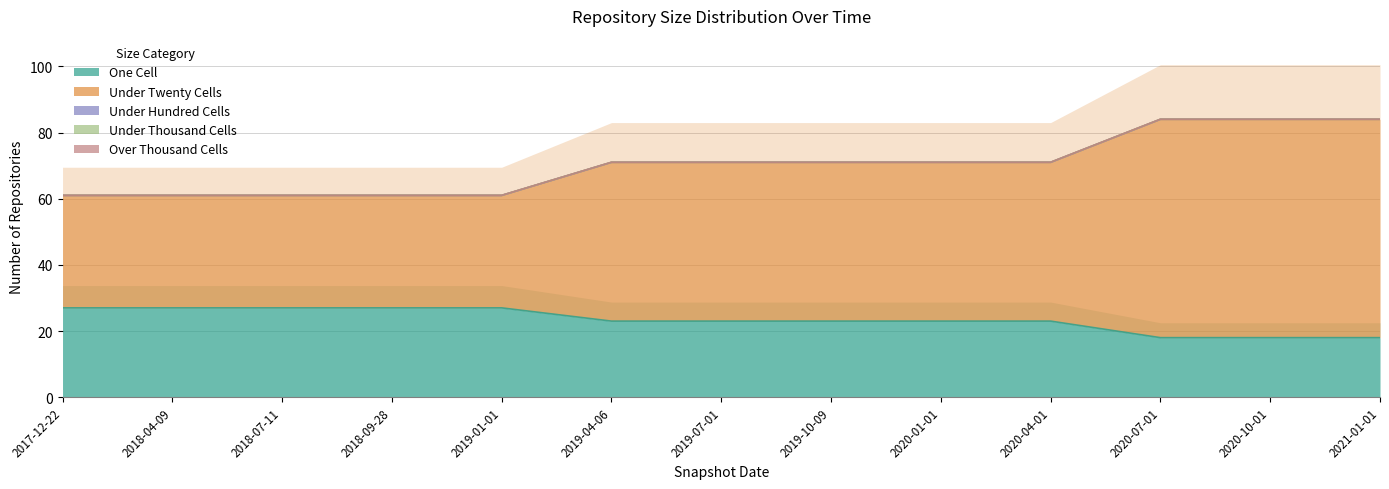

True or false: one_cell and under_twenty_cells cross at least once.

False